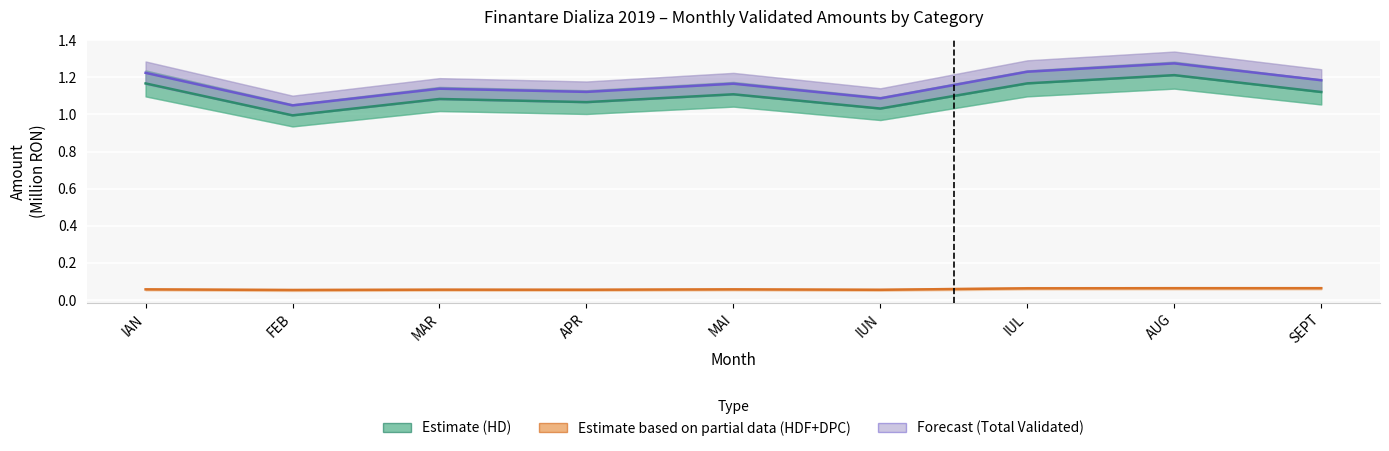

Where is the first local maximum for Estimate based on partial data (HDF+DPC)?

MAR